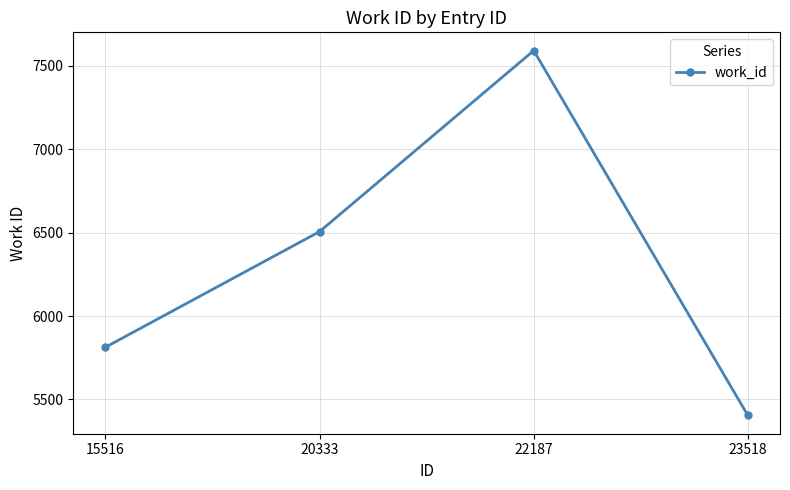

What is the minimum value shown in the chart?

5404